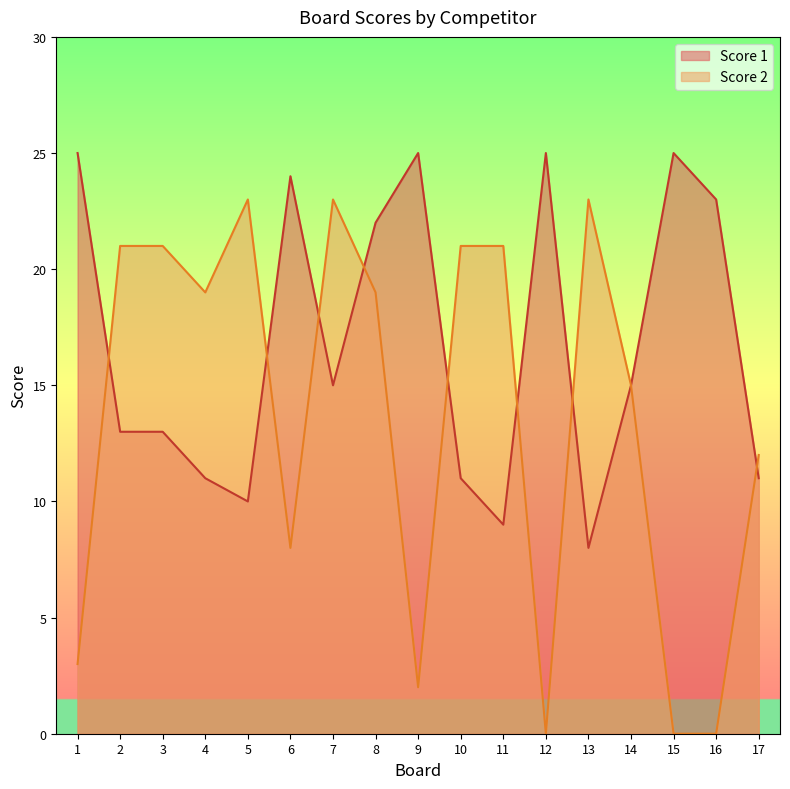

What is the sum of the Score 1 values at 5 and 16?

33